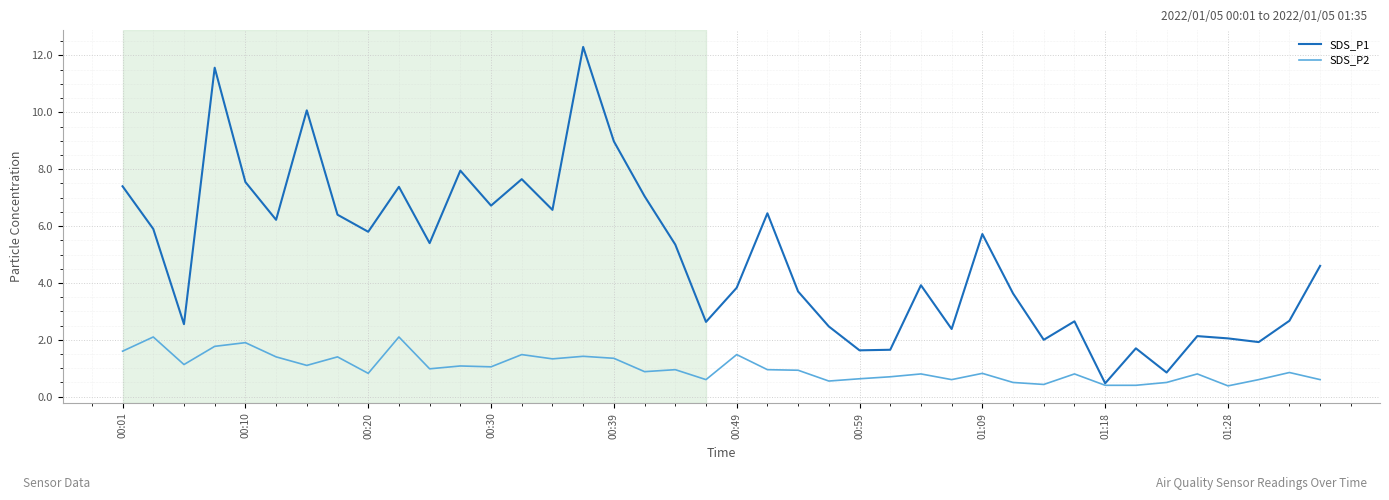

Which series has the widest spread of values?

SDS_P1